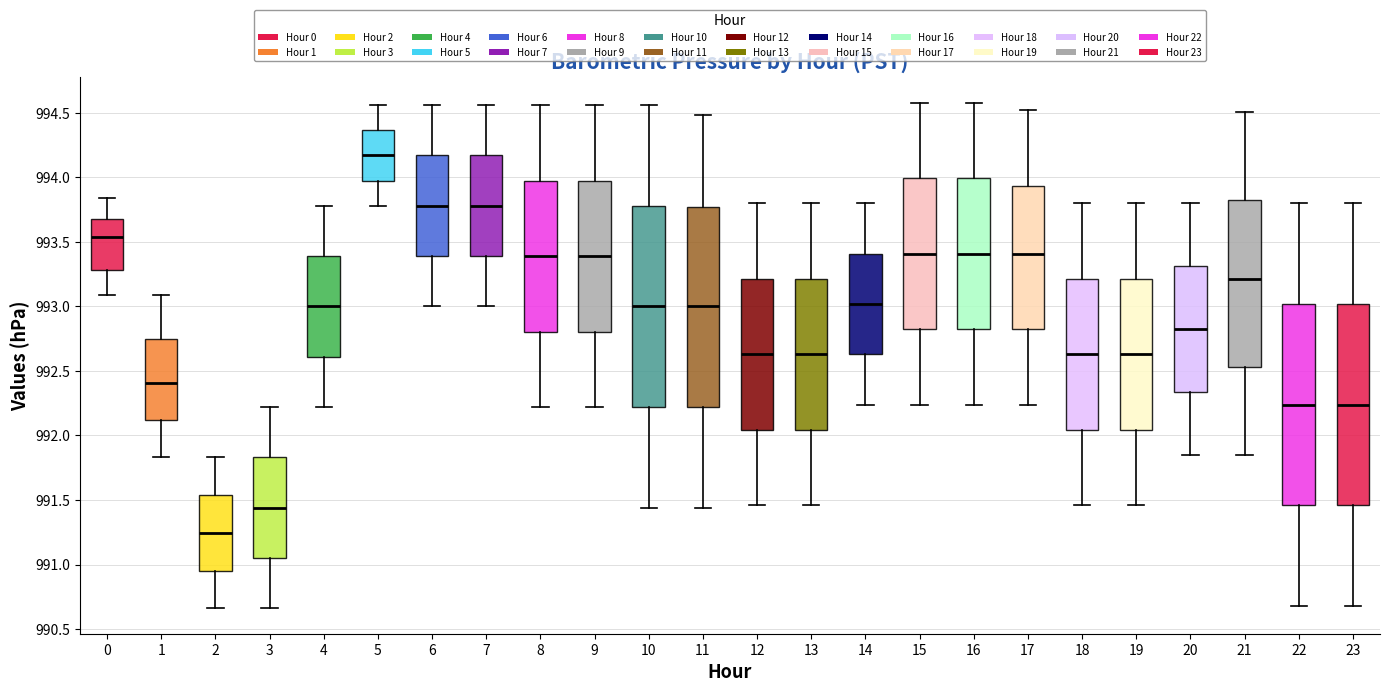

Reading left to right, transcribe this box plot: for each box, give where its median line is, the range the box spans, and where its two whiskers end, as read against the y-axis. The values are not printed on the chart, so give them approximately, as read against the axis.

0: median 993.55, box 993.30 to 993.70, whiskers 993.10 to 993.85
1: median 992.40, box 992.10 to 992.75, whiskers 991.85 to 993.10
2: median 991.25, box 990.95 to 991.55, whiskers 990.65 to 991.85
3: median 991.45, box 991.05 to 991.85, whiskers 990.65 to 992.20
4: median 993.00, box 992.60 to 993.40, whiskers 992.20 to 993.80
5: median 994.15, box 994.00 to 994.35, whiskers 993.80 to 994.55
6: median 993.80, box 993.40 to 994.15, whiskers 993.00 to 994.55
7: median 993.80, box 993.40 to 994.15, whiskers 993.00 to 994.55
8: median 993.40, box 992.80 to 994.00, whiskers 992.20 to 994.55
9: median 993.40, box 992.80 to 994.00, whiskers 992.20 to 994.55
10: median 993.00, box 992.20 to 993.80, whiskers 991.45 to 994.55
11: median 993.00, box 992.20 to 993.75, whiskers 991.45 to 994.50
12: median 992.65, box 992.05 to 993.20, whiskers 991.45 to 993.80
13: median 992.65, box 992.05 to 993.20, whiskers 991.45 to 993.80
14: median 993.00, box 992.65 to 993.40, whiskers 992.25 to 993.80
15: median 993.40, box 992.85 to 994.00, whiskers 992.25 to 994.60
16: median 993.40, box 992.85 to 994.00, whiskers 992.25 to 994.60
17: median 993.40, box 992.85 to 993.95, whiskers 992.25 to 994.50
18: median 992.65, box 992.05 to 993.20, whiskers 991.45 to 993.80
19: median 992.65, box 992.05 to 993.20, whiskers 991.45 to 993.80
20: median 992.85, box 992.35 to 993.30, whiskers 991.85 to 993.80
21: median 993.20, box 992.55 to 993.85, whiskers 991.85 to 994.50
22: median 992.25, box 991.45 to 993.00, whiskers 990.70 to 993.80
23: median 992.25, box 991.45 to 993.00, whiskers 990.70 to 993.80